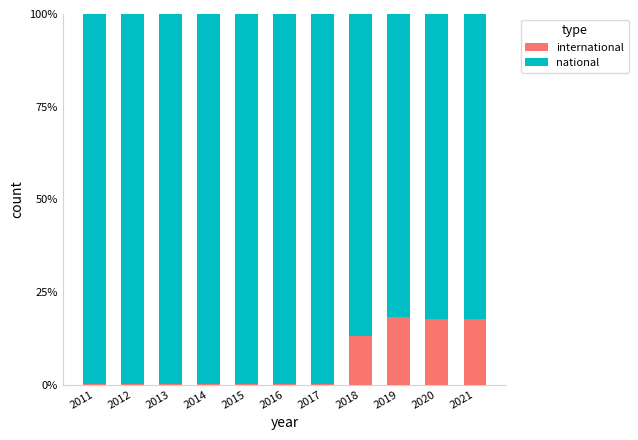

What are all the series names shown in the legend?

international, national